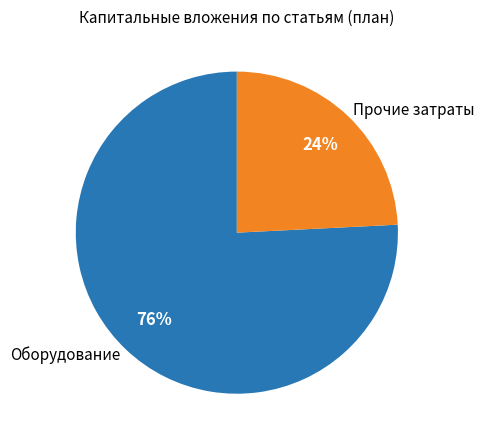

Do Оборудование and Прочие затраты together represent more than half of the pie?

Yes